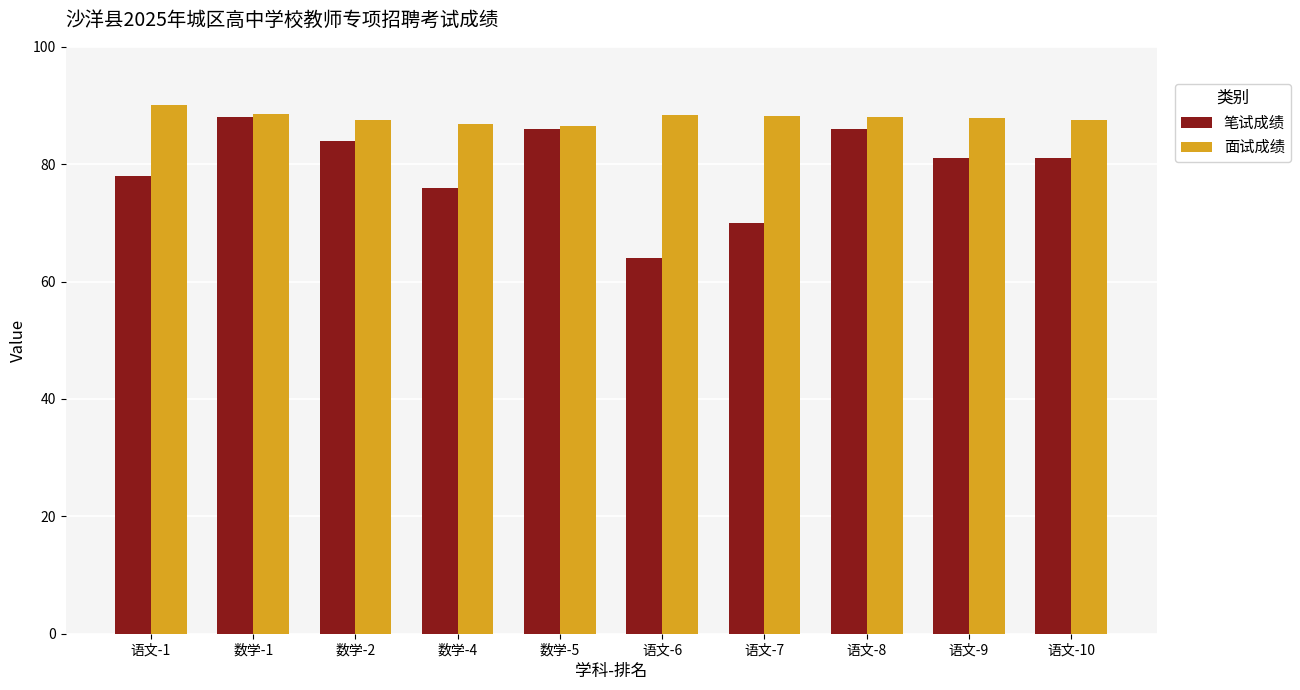

What are all the series names shown in the legend?

笔试成绩, 面试成绩